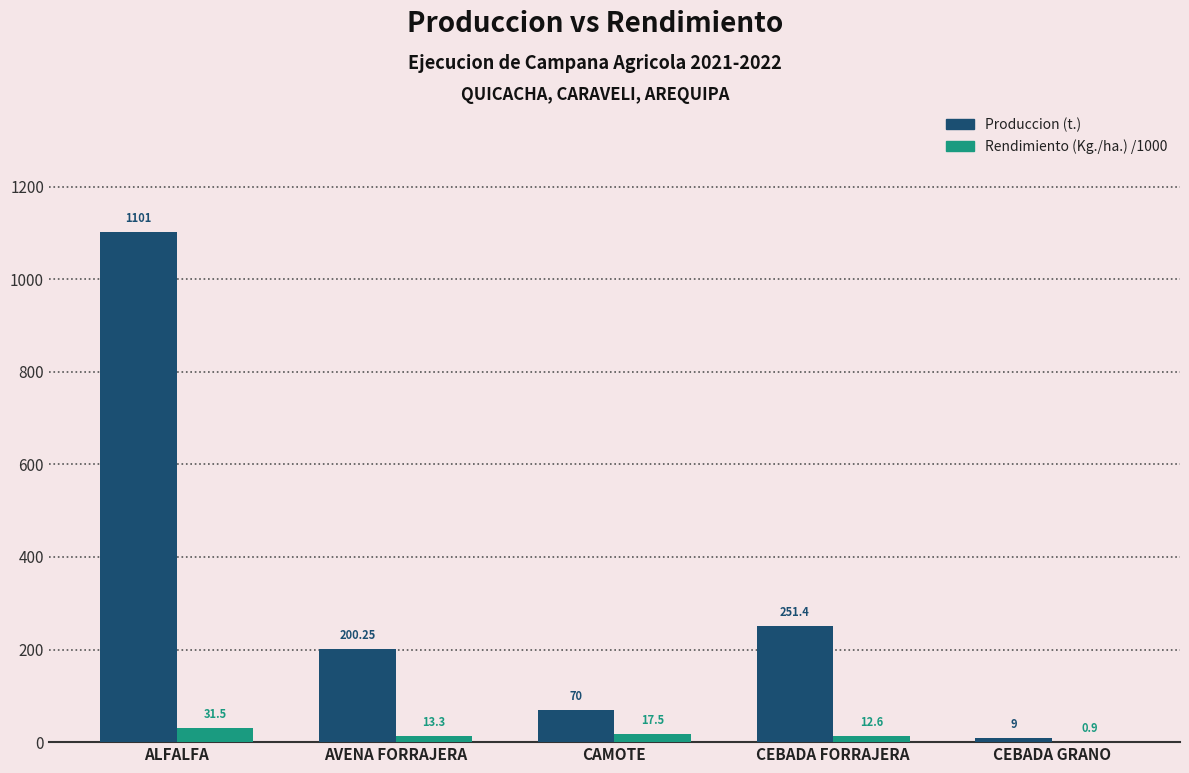

At which category is the sum across all series the highest?

ALFALFA